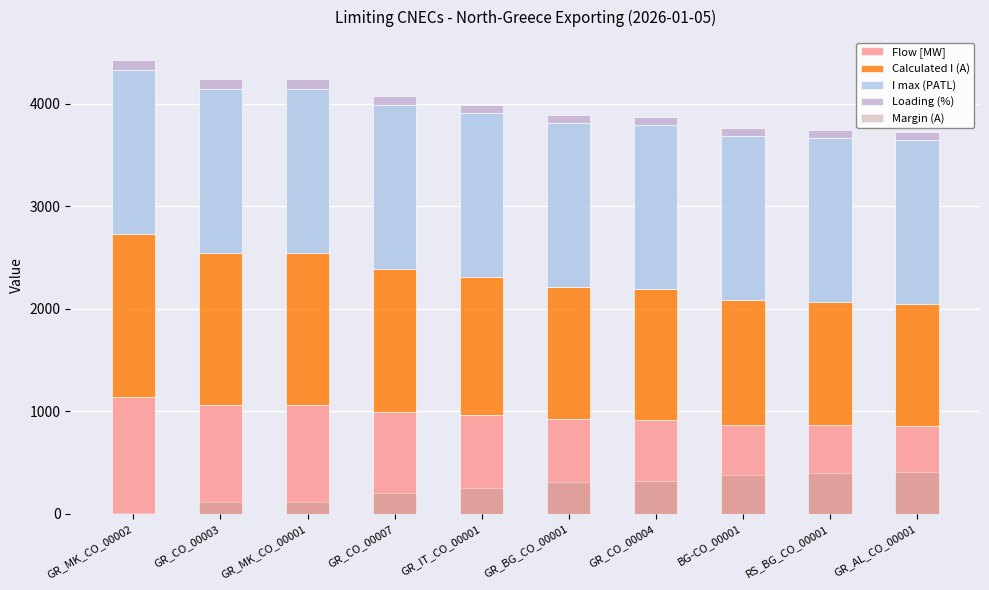

The value of Loading (%) at GR_CO_00003 is 93. True or false?

True